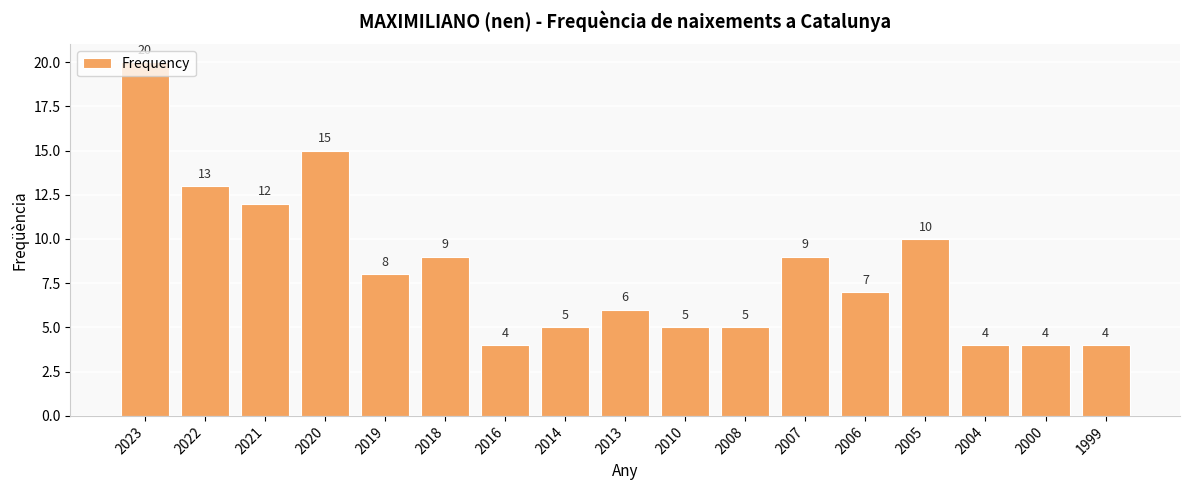

Where is the data nearest to the value 12?

2021